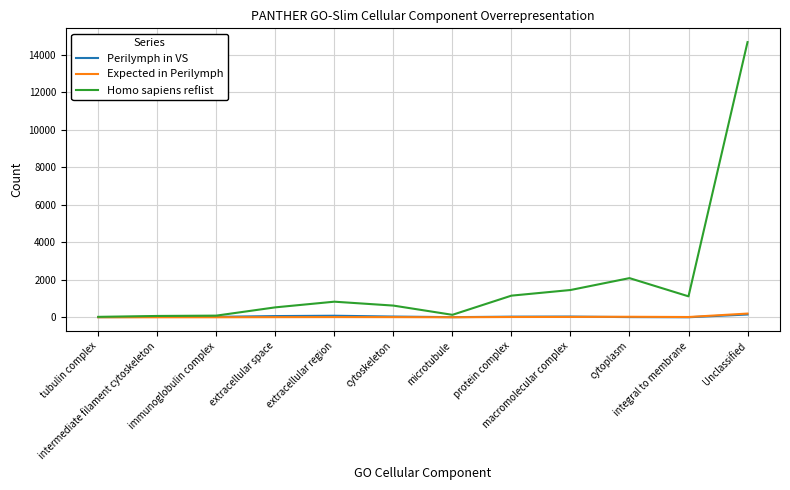

Between which two adjacent categories do Expected in Perilymph and Perilymph in VS first intersect?

macromolecular complex and cytoplasm